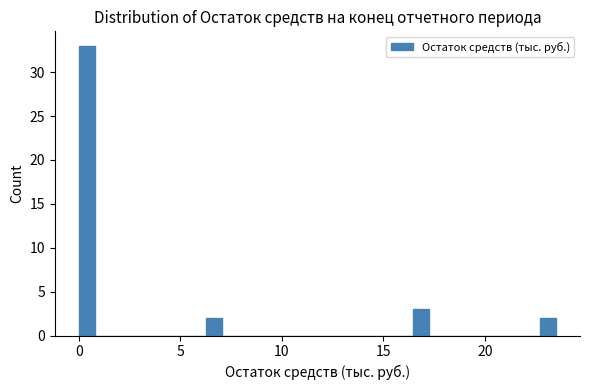

Read against the x-axis, roughly where is the centre of the tallest bar?

0.5